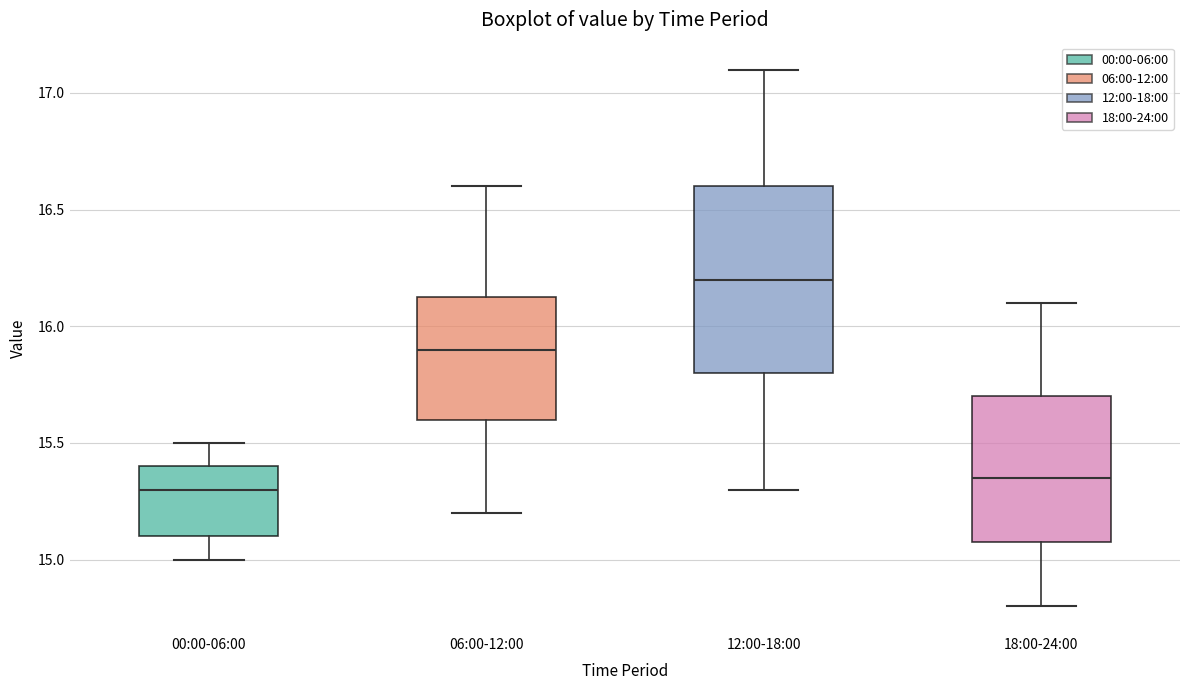

Reading left to right, transcribe this box plot: for each box, give where its median line is, the range the box spans, and where its two whiskers end, as read against the y-axis. The values are not printed on the chart, so give them approximately, as read against the axis.

00:00-06:00: median 15.30, box 15.10 to 15.40, whiskers 15.00 to 15.50
06:00-12:00: median 15.90, box 15.60 to 16.15, whiskers 15.20 to 16.60
12:00-18:00: median 16.20, box 15.80 to 16.60, whiskers 15.30 to 17.10
18:00-24:00: median 15.35, box 15.10 to 15.70, whiskers 14.80 to 16.10